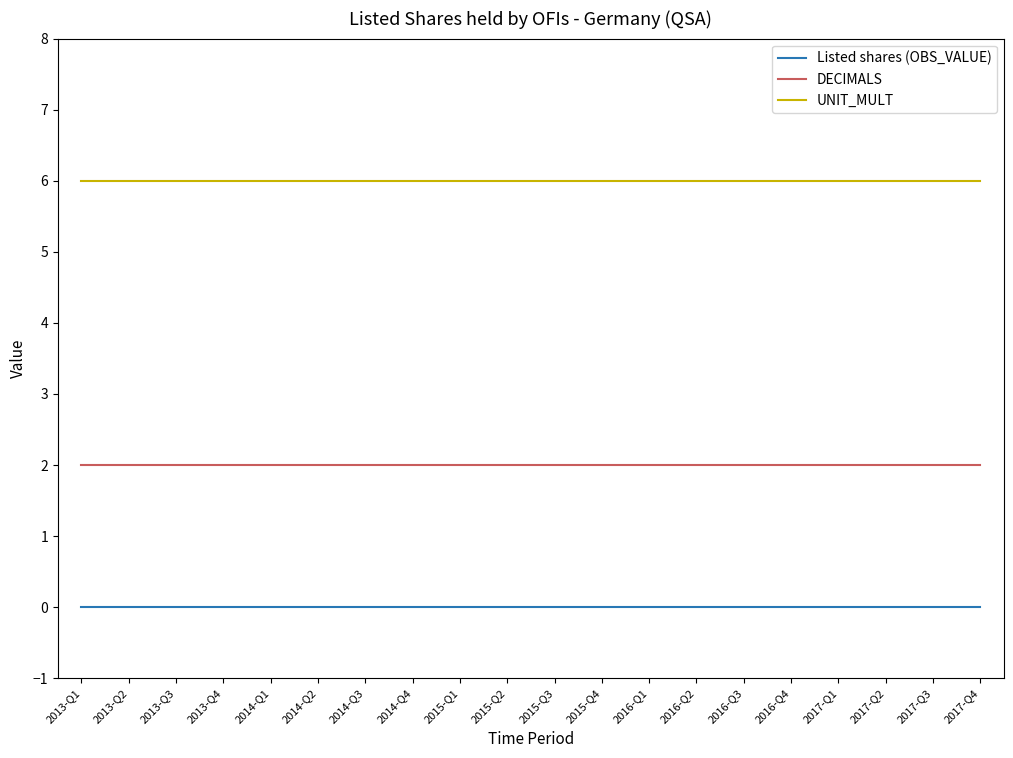

What is the average value of the UNIT_MULT series?

6